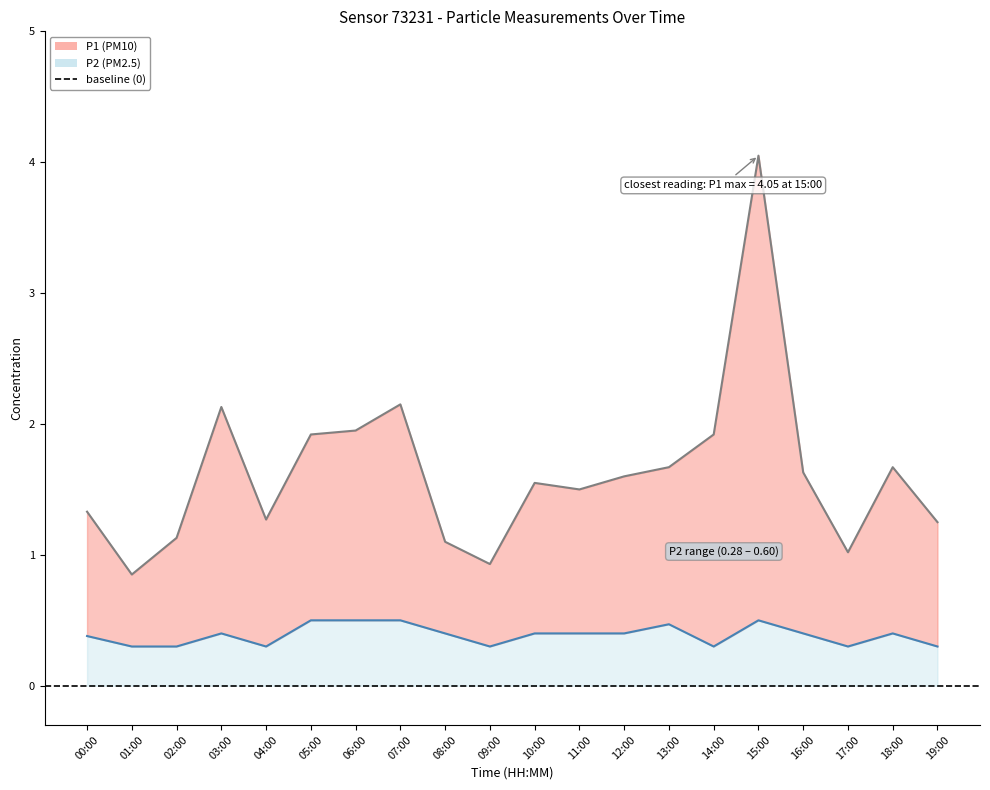

What is the label of the 19th point from the right?

01:00